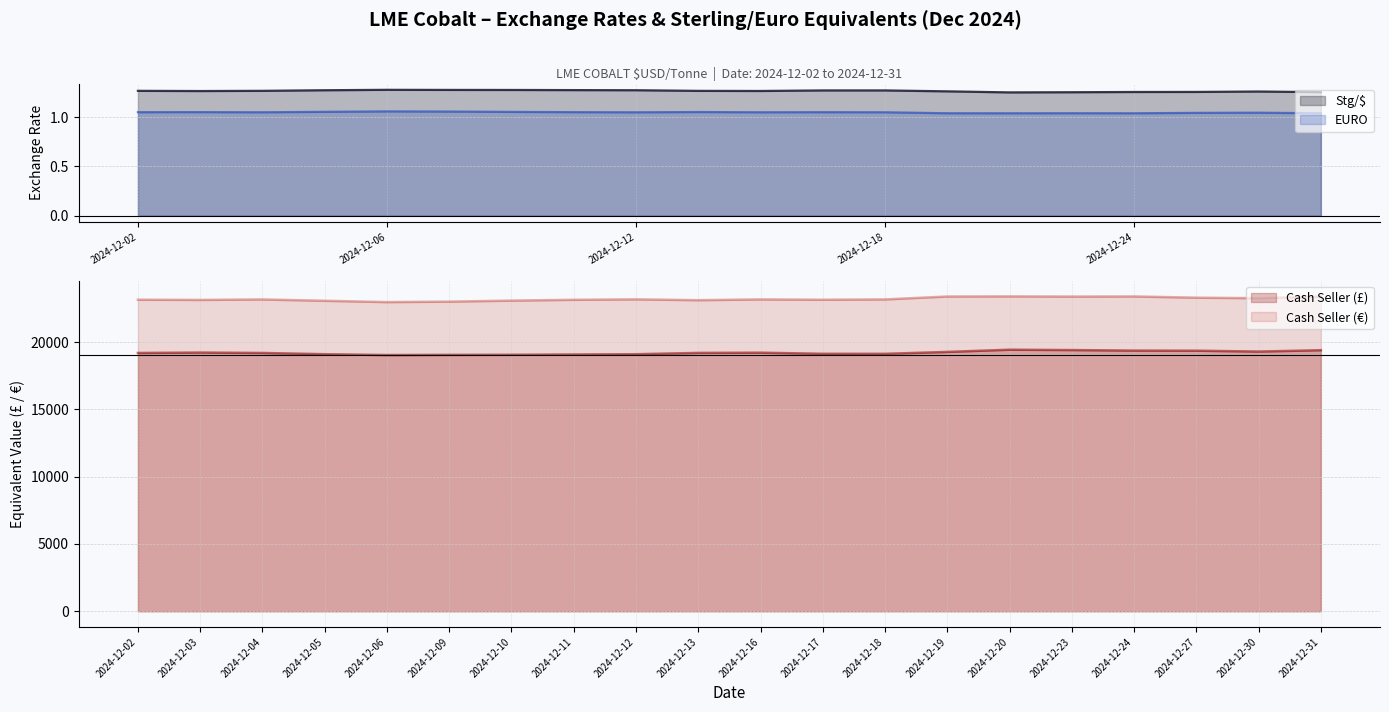

What is the value of the Cash Seller (£) point at the 20th from the left?

19390.4